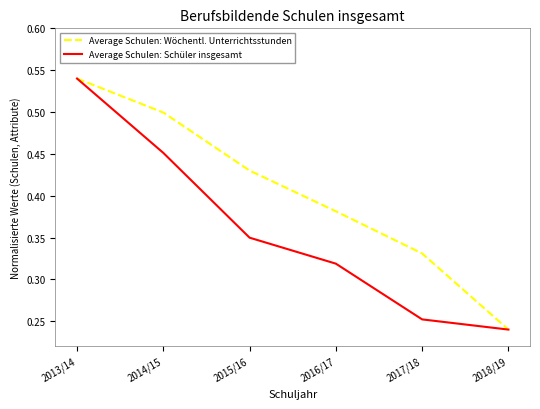

True or false: Average Schulen: Schüler insgesamt has a value of 0.3 at 2018/19.

False